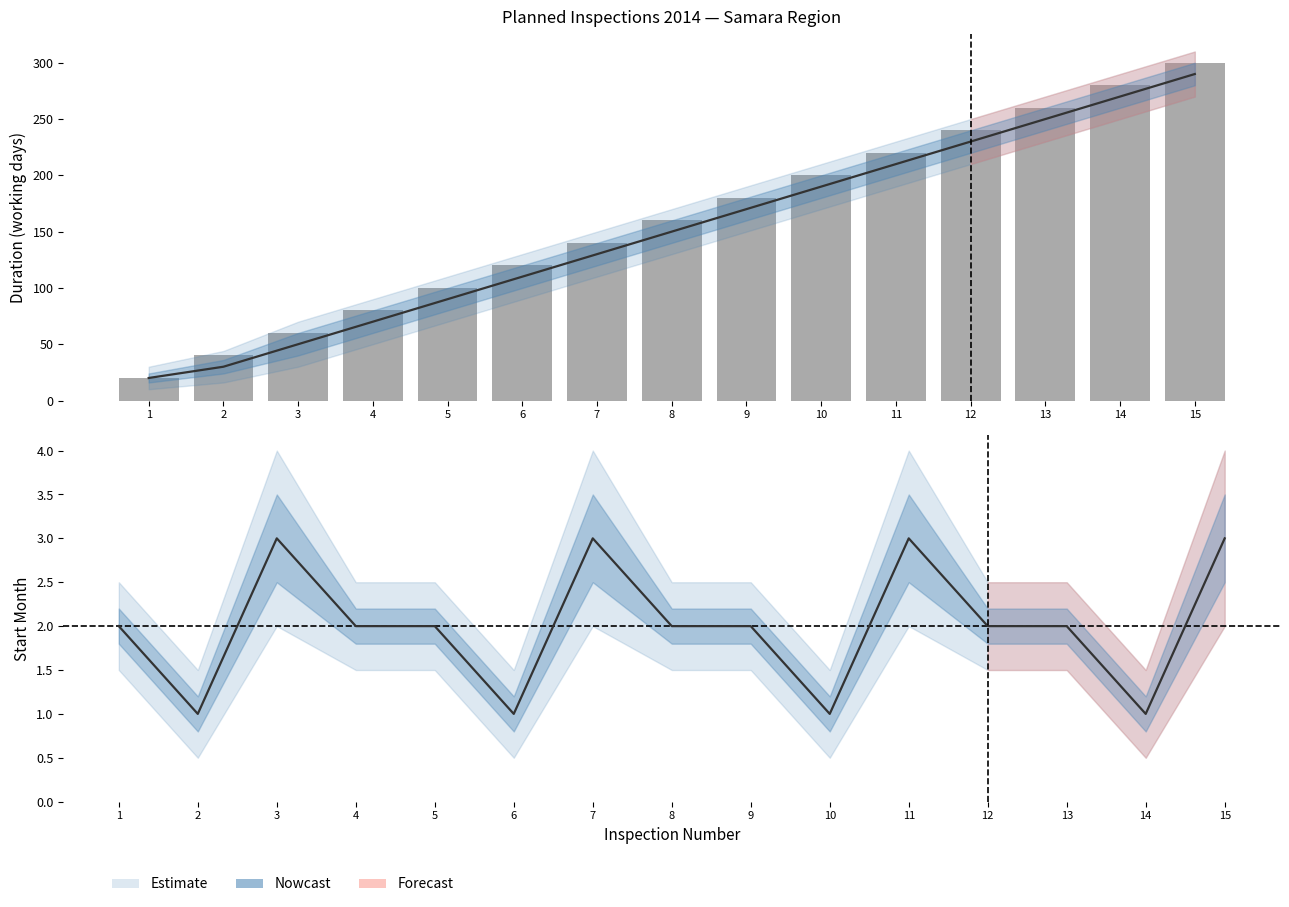

Count the number of values greater than 160.

7